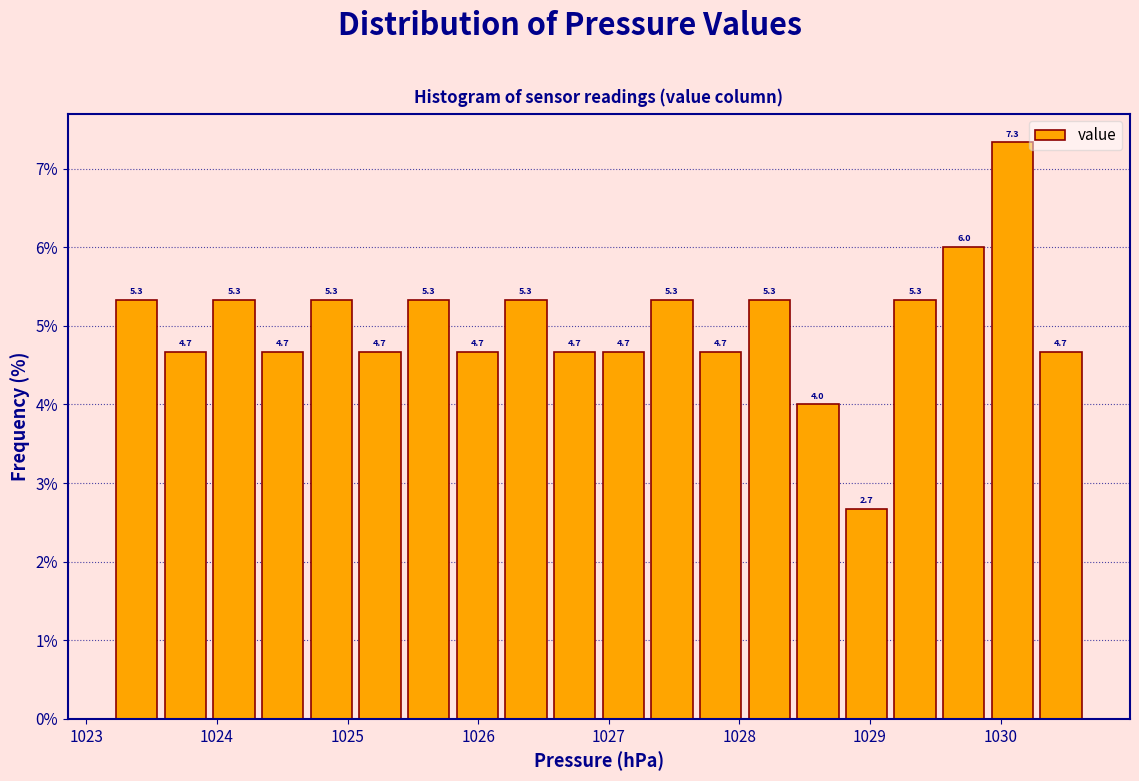

Read against the x-axis, roughly where is the centre of the tallest bar?

1030.1